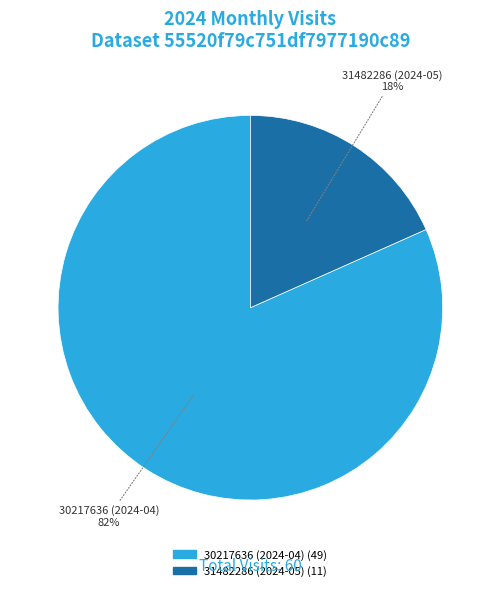

Which category accounts for the majority?

30217636 (2024-04)